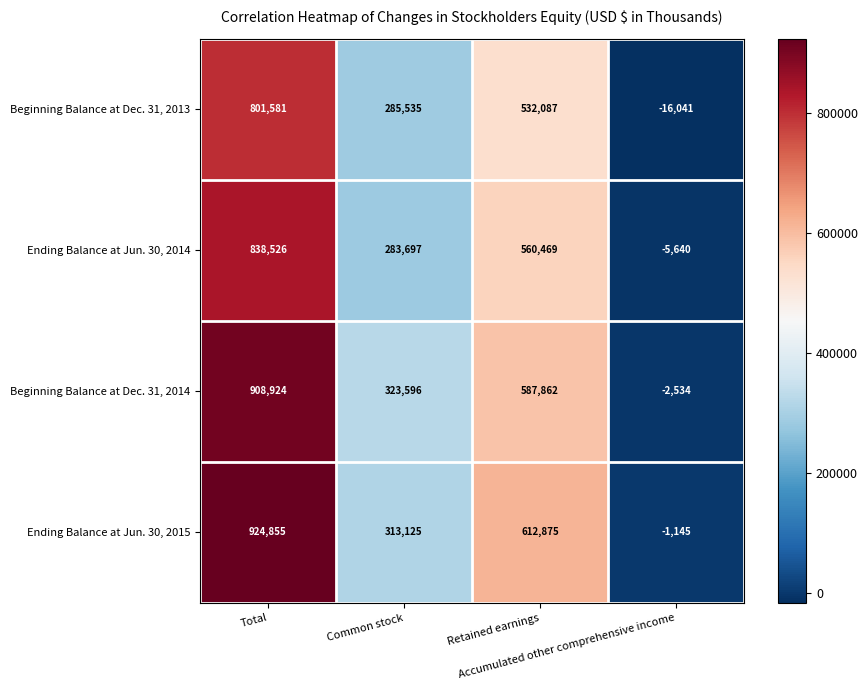

How many distinct data groups are displayed?

4